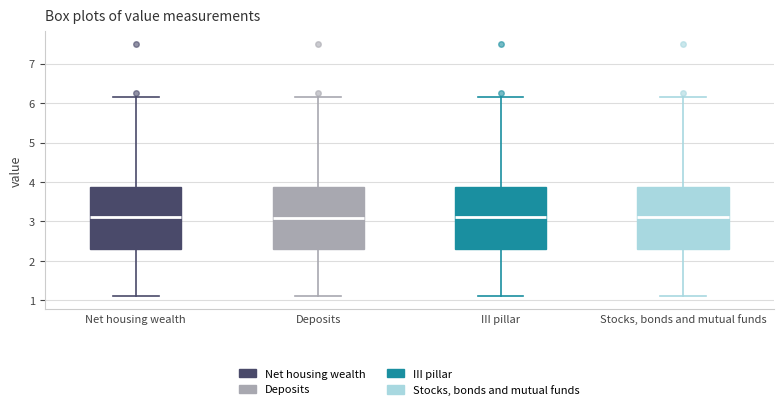

Where is the upper edge of the box for Stocks, bonds and mutual funds on the y-axis? The values are not printed on the chart, so give them approximately, as read against the axis.

3.9